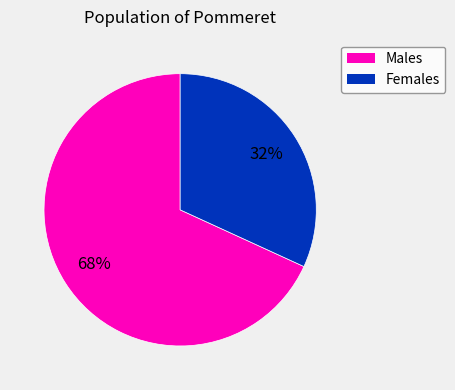

To the nearest percent, what is the difference between the largest and smallest slice percentages?

36%